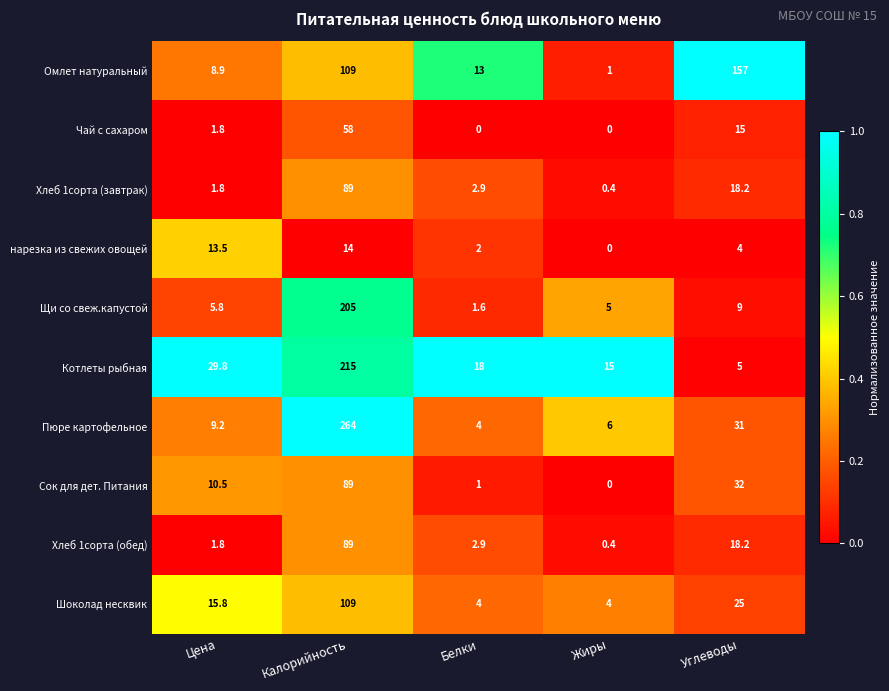

Count the number of data series in this chart.

10